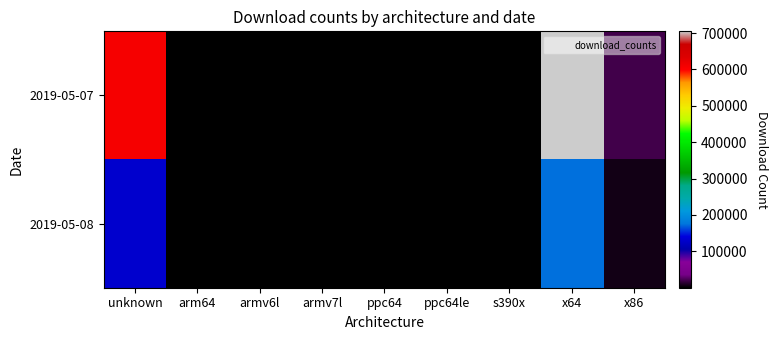

Reading left to right, list all the values displayed in this chart.

2019-05-07: unknown=607103	arm64=1040	armv6l=862	armv7l=2376	ppc64=477	ppc64le=677	s390x=697	x64=704785	x86=20507
2019-05-08: unknown=129471	arm64=118	armv6l=153	armv7l=543	ppc64=61	ppc64le=171	s390x=96	x64=174503	x86=7065